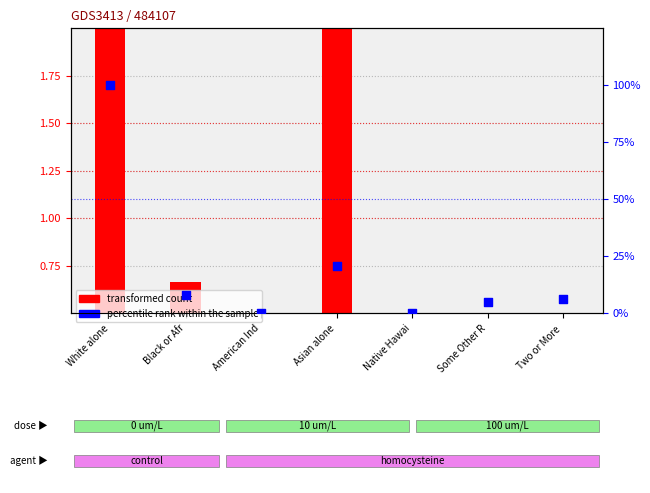

Which has a higher value, Native Hawai or American Ind?

American Ind